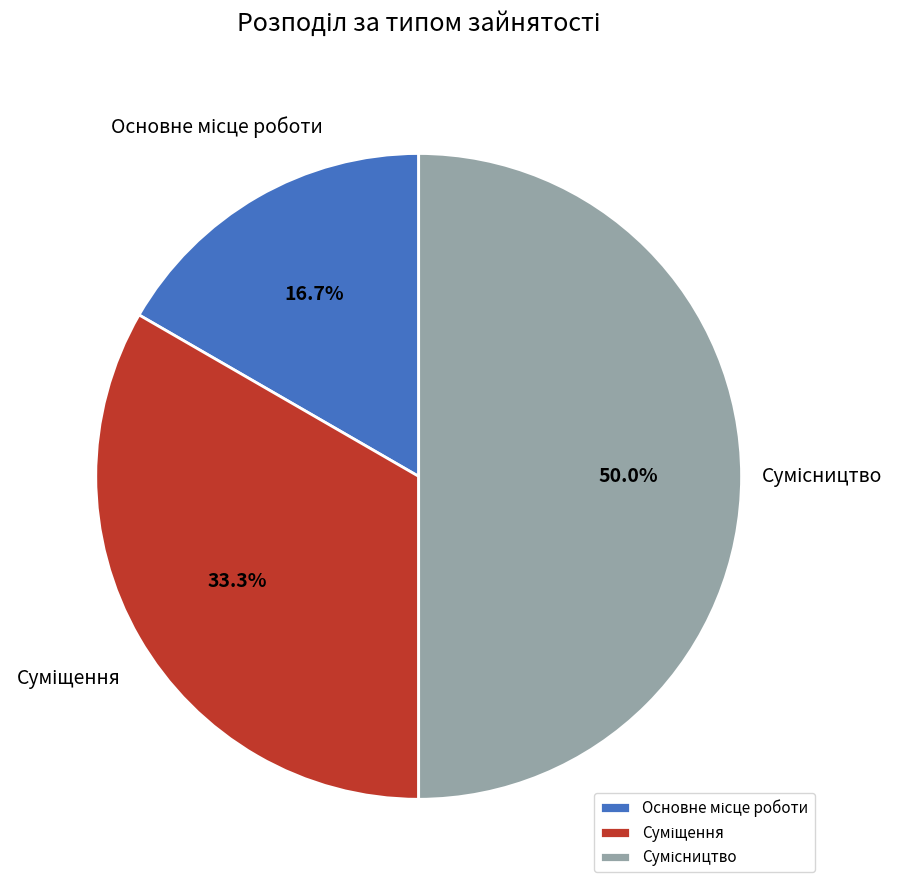

What percentage is NOT represented by Сумісництво?

50.0%